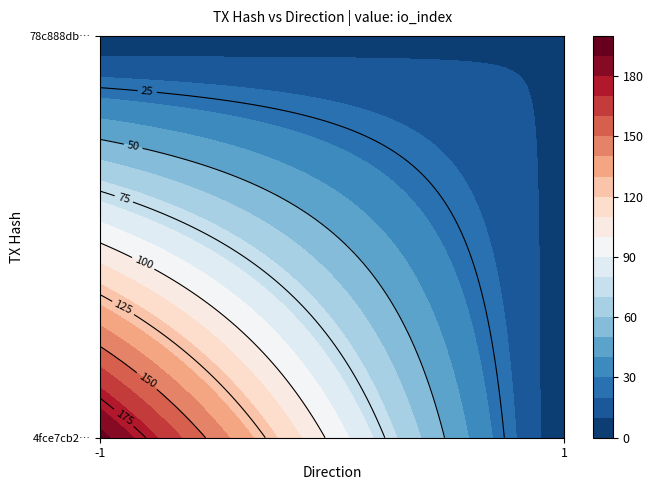

Which has a higher value, direction or io_index?

io_index